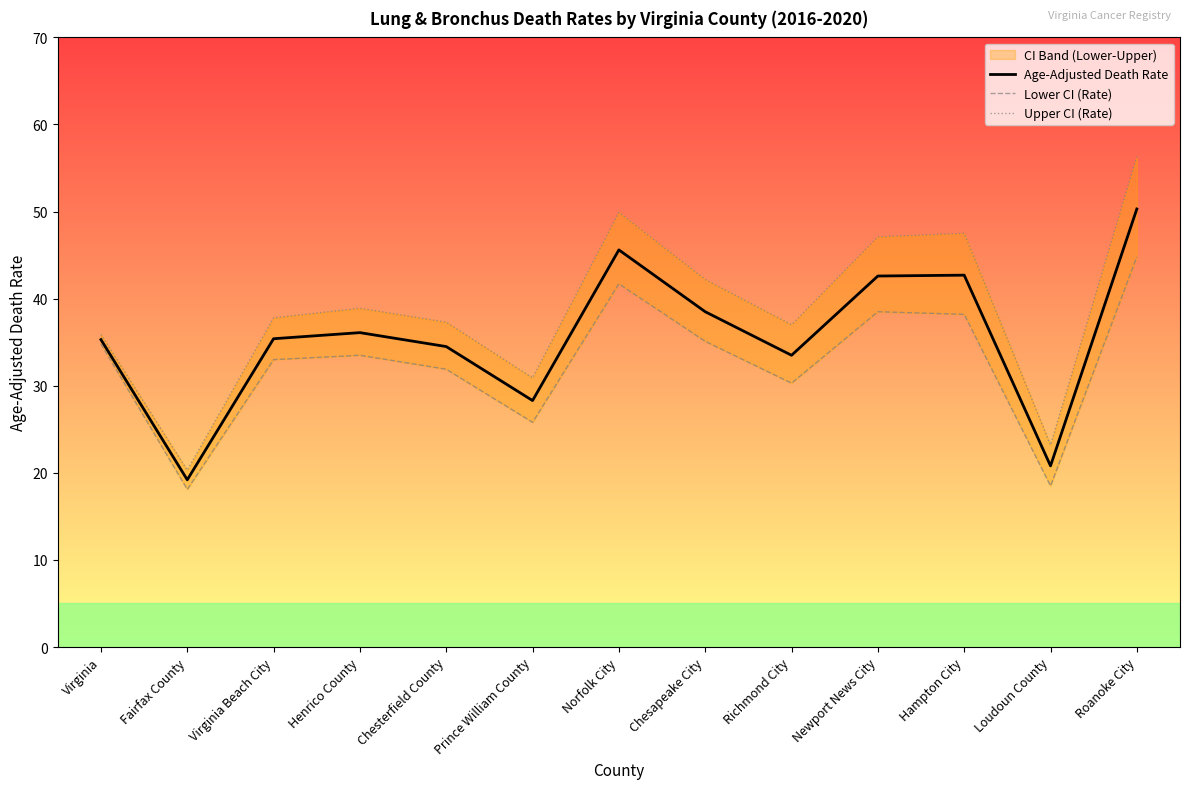

Reading right to left, extract all data points from this chart.

Age-Adjusted Death Rate: Roanoke City=50.3	Loudoun County=20.8	Hampton City=42.7	Newport News City=42.6	Richmond City=33.5	Chesapeake City=38.5	Norfolk City=45.6	Prince William County=28.3	Chesterfield County=34.5	Henrico County=36.1	Virginia Beach City=35.4	Fairfax County=19.2	Virginia=35.3
Lower CI (Rate): Roanoke City=44.8	Loudoun County=18.5	Hampton City=38.2	Newport News City=38.5	Richmond City=30.3	Chesapeake City=35.1	Norfolk City=41.7	Prince William County=25.8	Chesterfield County=31.9	Henrico County=33.5	Virginia Beach City=33.0	Fairfax County=18.1	Virginia=34.8
Upper CI (Rate): Roanoke City=56.3	Loudoun County=23.2	Hampton City=47.5	Newport News City=47.1	Richmond City=37.0	Chesapeake City=42.2	Norfolk City=49.9	Prince William County=30.9	Chesterfield County=37.3	Henrico County=38.9	Virginia Beach City=37.8	Fairfax County=20.3	Virginia=35.9